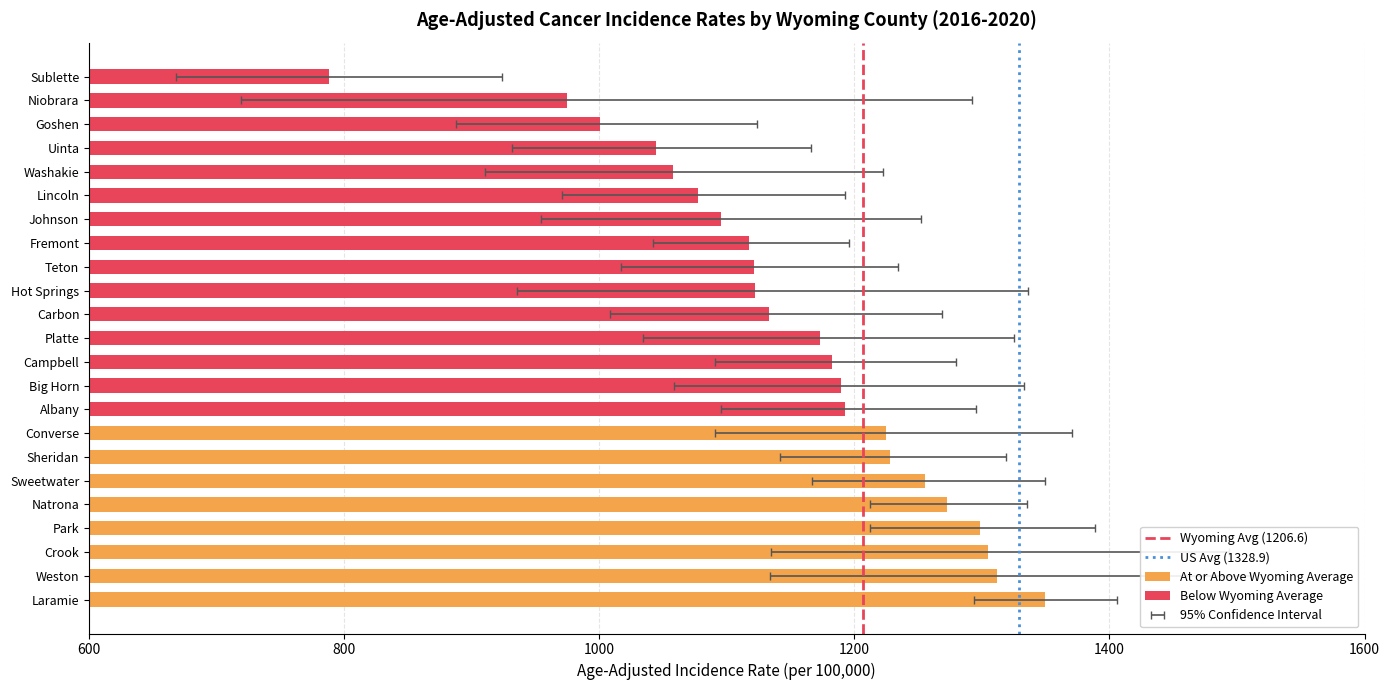

Count the number of categories in the chart.

23